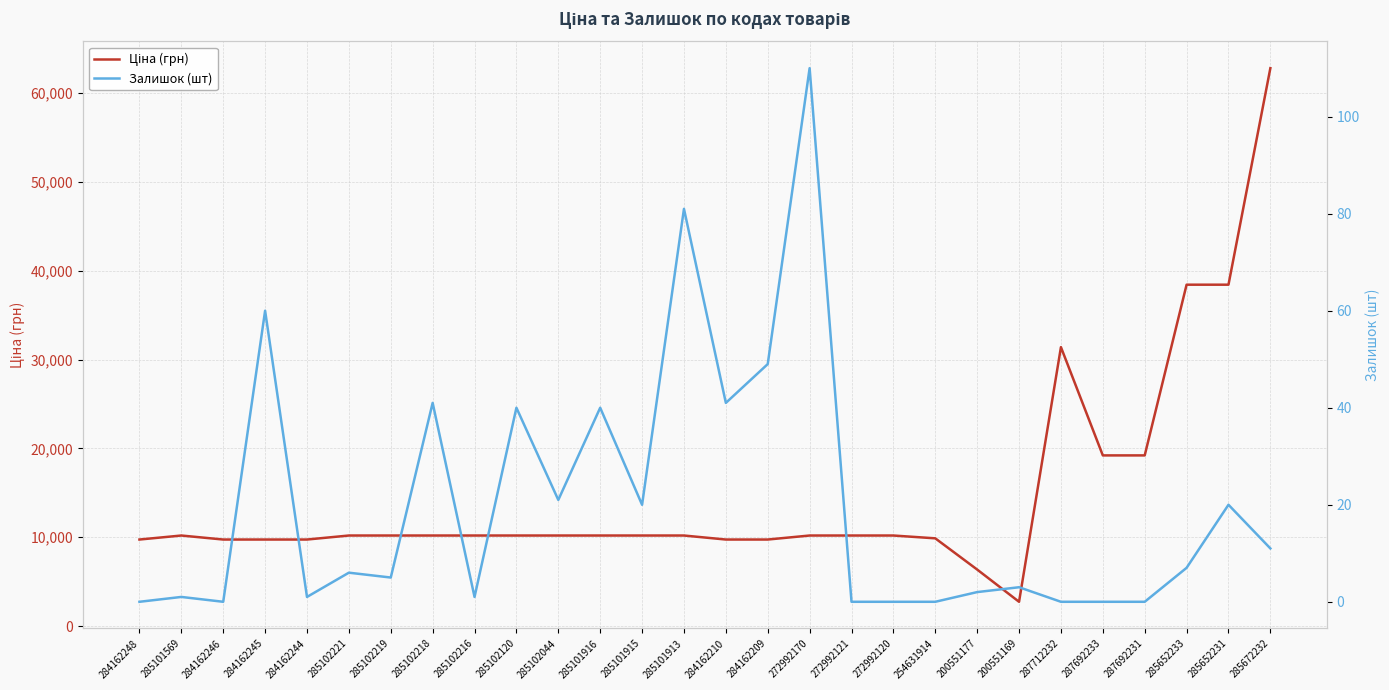

Reading left to right, transcribe all the data shown in this chart.

Ціна (грн): 284162248=9744.6	285101569=10196.7	284162246=9744.6	284162245=9744.6	284162244=9744.6	285102221=10196.7	285102219=10196.7	285102218=10196.7	285102216=10196.7	285102120=10196.7	285102044=10196.7	285101916=10196.7	285101915=10196.7	285101913=10196.7	284162210=9744.6	284162209=9744.6	272992170=10196.7	272992121=10196.7	272992120=10196.7	254631914=9879.7	200551177=6366.0	200551169=2737.4	287712232=31399.7	287692233=19214.5	287692231=19214.5	285652233=38429.0	285652231=38429.0	285672232=62799.5
Залишок (шт): 284162248=0.0	285101569=1.0	284162246=0.0	284162245=60.0	284162244=1.0	285102221=6.0	285102219=5.0	285102218=41.0	285102216=1.0	285102120=40.0	285102044=21.0	285101916=40.0	285101915=20.0	285101913=81.0	284162210=41.0	284162209=49.0	272992170=110.0	272992121=0.0	272992120=0.0	254631914=0.0	200551177=2.0	200551169=3.0	287712232=0.0	287692233=0.0	287692231=0.0	285652233=7.0	285652231=20.0	285672232=11.0